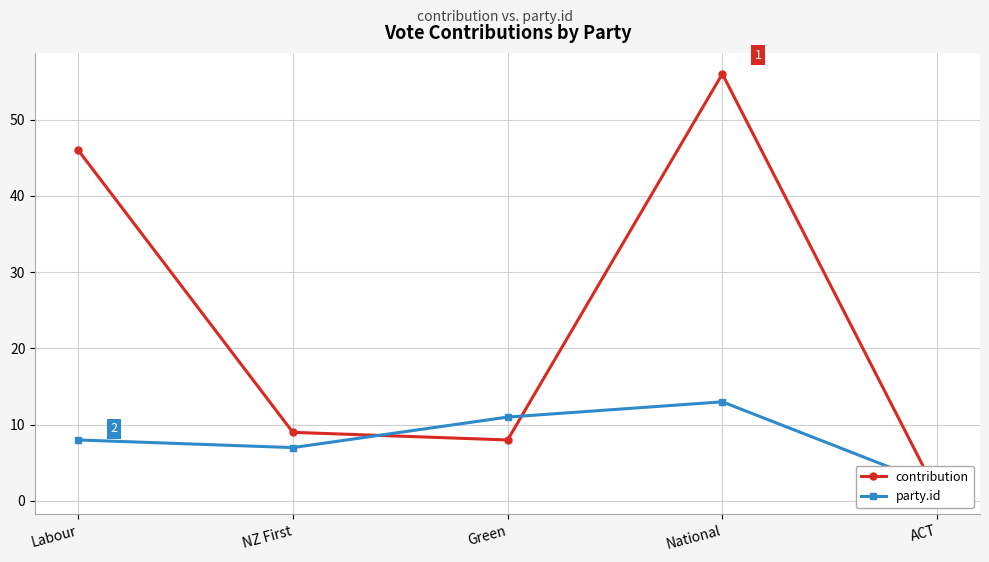

List the labels in order of contribution value, largest first.

National, Labour, NZ First, Green, ACT